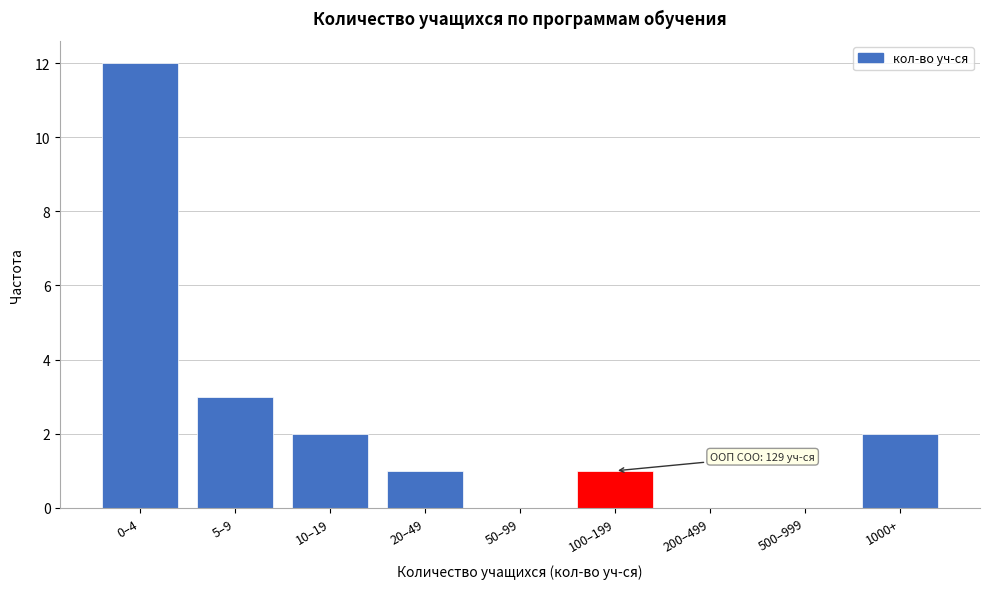

Reading right to left, transcribe all the data shown in this chart.

1000+=2	500–999=0	200–499=0	100–199=1	50–99=0	20–49=1	10–19=2	5–9=3	0–4=12